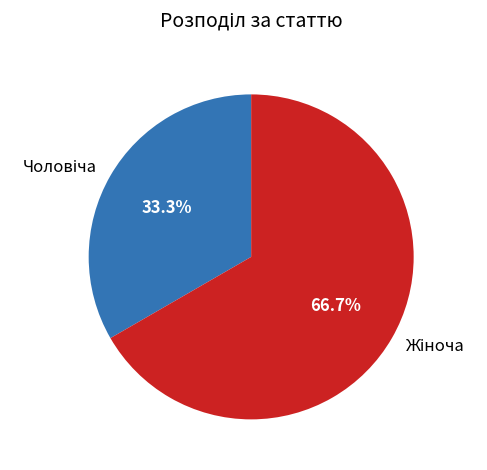

Is there any slice that represents more than half of the pie?

Yes